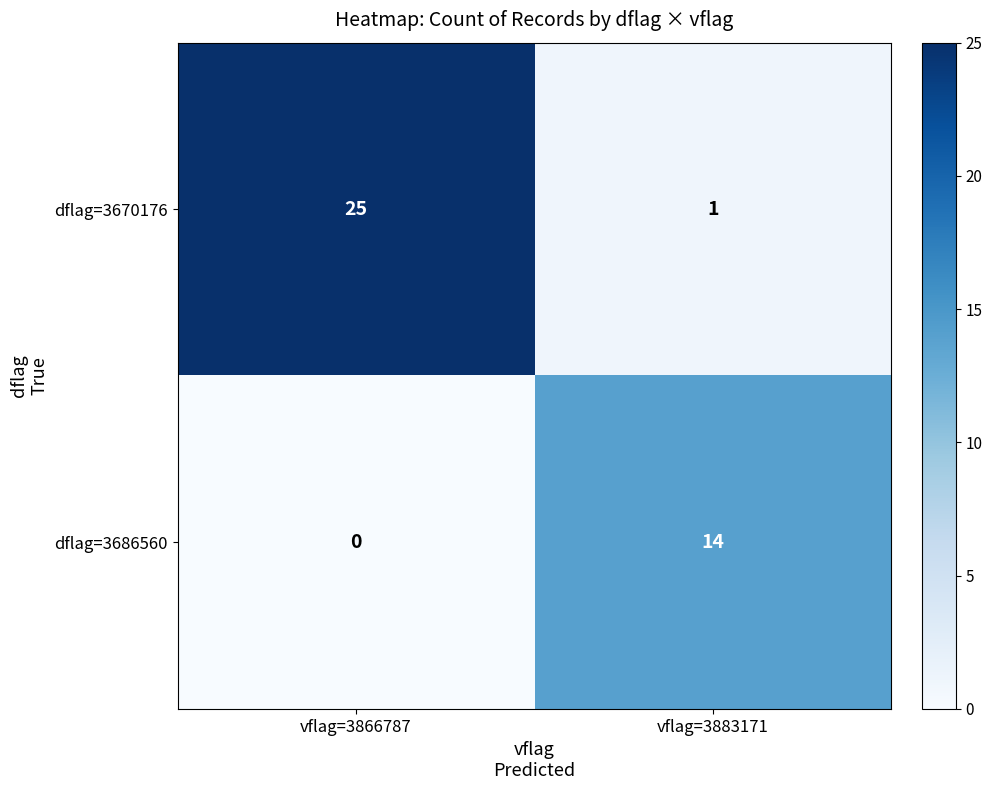

What is the sum of the dflag=3686560 values at vflag=3866787 and vflag=3883171?

14